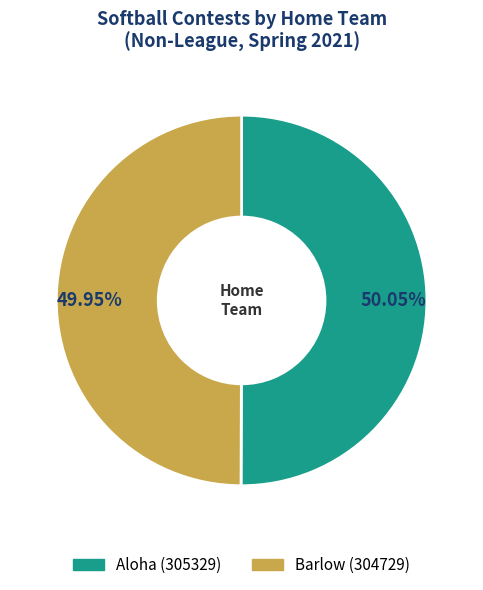

What is the ratio of the value at Aloha to the value at Barlow?

1.0